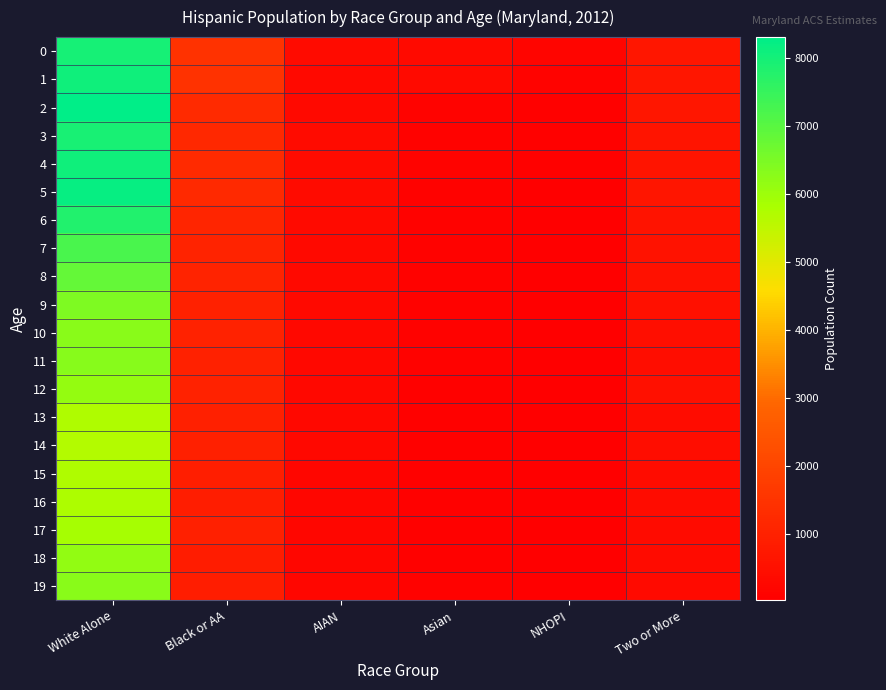

Reading right to left, extract all data points from this chart.

0: Two or More=678	NHOPI=220	Asian=336	AIAN=355	Black or AA=1469	White Alone=7976
1: Two or More=676	NHOPI=150	Asian=325	AIAN=315	Black or AA=1476	White Alone=8054
2: Two or More=689	NHOPI=75	Asian=156	AIAN=309	Black or AA=1256	White Alone=8310
3: Two or More=641	NHOPI=62	Asian=123	AIAN=376	Black or AA=1178	White Alone=7937
4: Two or More=634	NHOPI=65	Asian=133	AIAN=355	Black or AA=1228	White Alone=8056
5: Two or More=664	NHOPI=57	Asian=122	AIAN=382	Black or AA=1211	White Alone=8187
6: Two or More=608	NHOPI=54	Asian=118	AIAN=342	Black or AA=1107	White Alone=7815
7: Two or More=570	NHOPI=48	Asian=104	AIAN=314	Black or AA=1062	White Alone=7217
8: Two or More=525	NHOPI=50	Asian=118	AIAN=309	Black or AA=1043	White Alone=6824
9: Two or More=506	NHOPI=40	Asian=104	AIAN=304	Black or AA=991	White Alone=6460
10: Two or More=448	NHOPI=40	Asian=103	AIAN=267	Black or AA=1011	White Alone=6287
11: Two or More=426	NHOPI=49	Asian=98	AIAN=268	Black or AA=987	White Alone=6314
12: Two or More=493	NHOPI=40	Asian=82	AIAN=284	Black or AA=1018	White Alone=6114
13: Two or More=403	NHOPI=38	Asian=77	AIAN=255	Black or AA=961	White Alone=5724
14: Two or More=423	NHOPI=27	Asian=87	AIAN=260	Black or AA=939	White Alone=5688
15: Two or More=391	NHOPI=32	Asian=78	AIAN=245	Black or AA=929	White Alone=5734
16: Two or More=410	NHOPI=35	Asian=89	AIAN=229	Black or AA=891	White Alone=5770
17: Two or More=382	NHOPI=37	Asian=86	AIAN=250	Black or AA=952	White Alone=5878
18: Two or More=373	NHOPI=35	Asian=89	AIAN=241	Black or AA=866	White Alone=6162
19: Two or More=342	NHOPI=36	Asian=96	AIAN=236	Black or AA=881	White Alone=6272